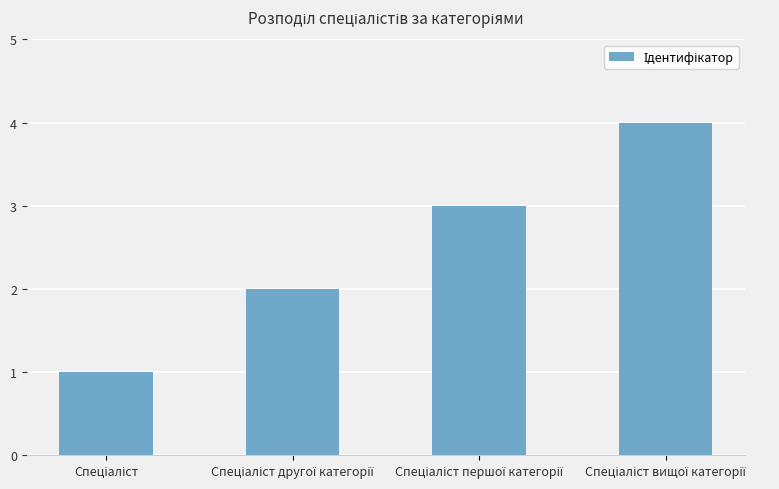

What is the difference between the second highest and minimum values?

2